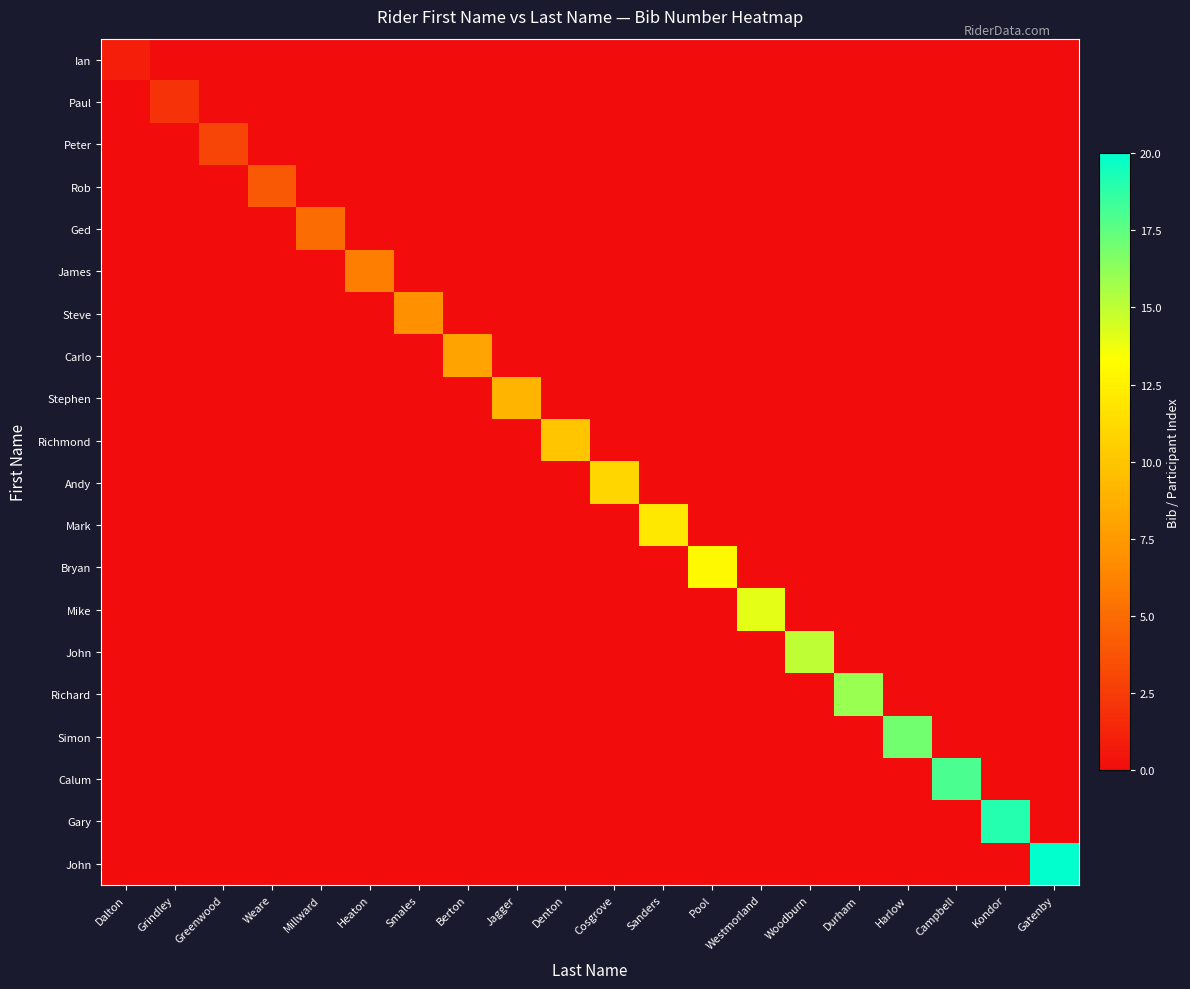

Count the number of data series in this chart.

20